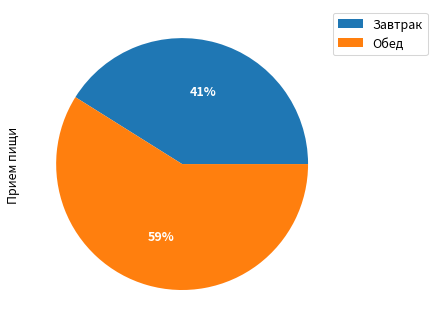

To the nearest percent, what is the difference between the Обед and Завтрак slice percentages?

18%